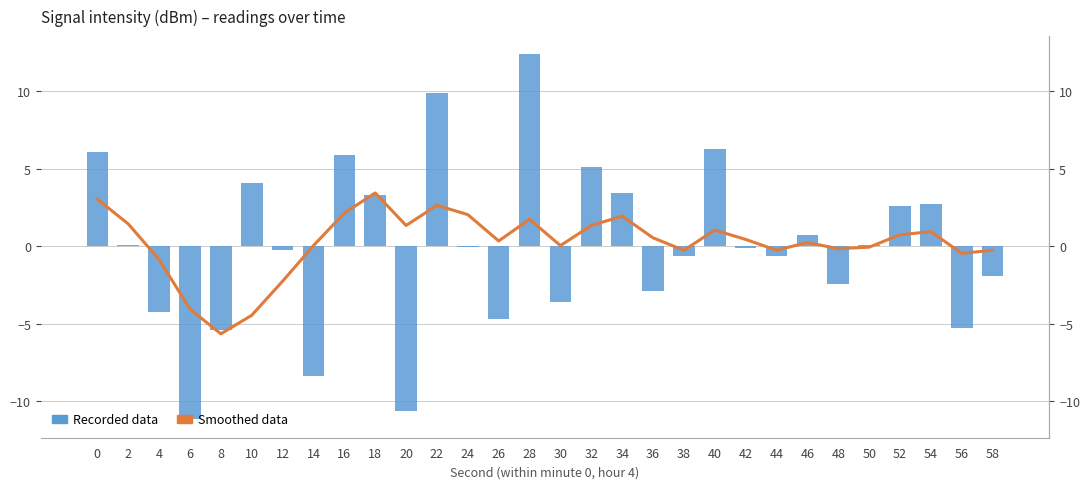

List the labels in order of Recorded data value, largest first.

28, 22, 40, 0, 16, 32, 10, 34, 18, 54, 52, 46, 2, 50, 24, 42, 12, 38, 44, 58, 48, 36, 30, 4, 26, 56, 8, 14, 20, 6